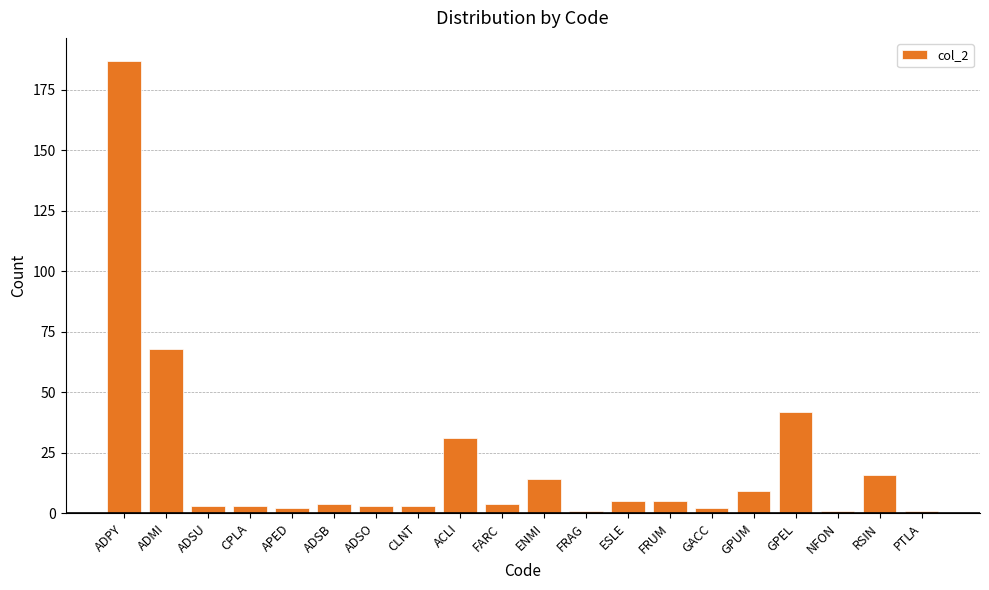

Between ADPY and APED, which is larger?

ADPY